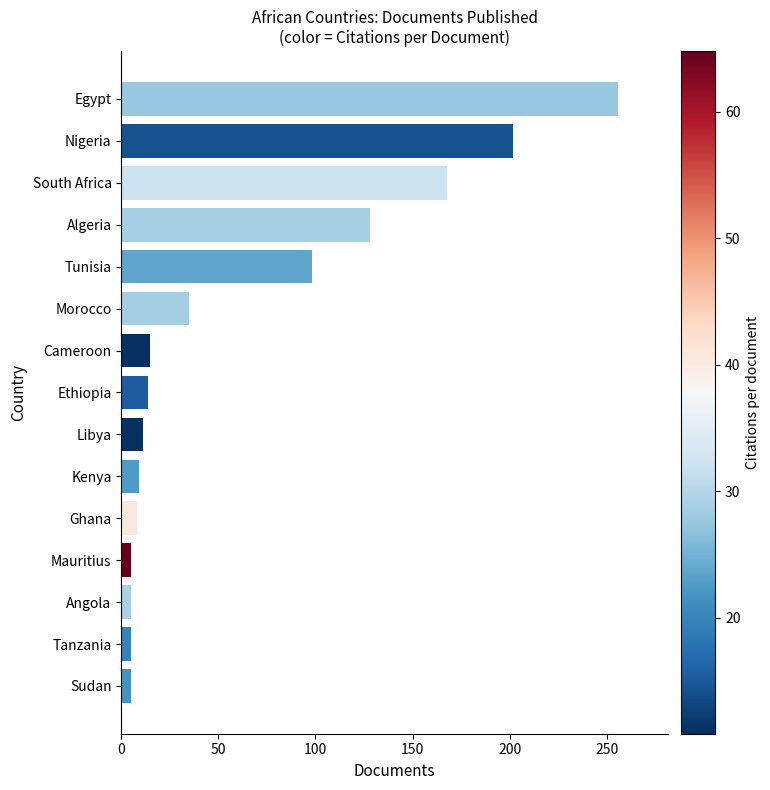

True or false: the data shows 199 at Algeria.

False